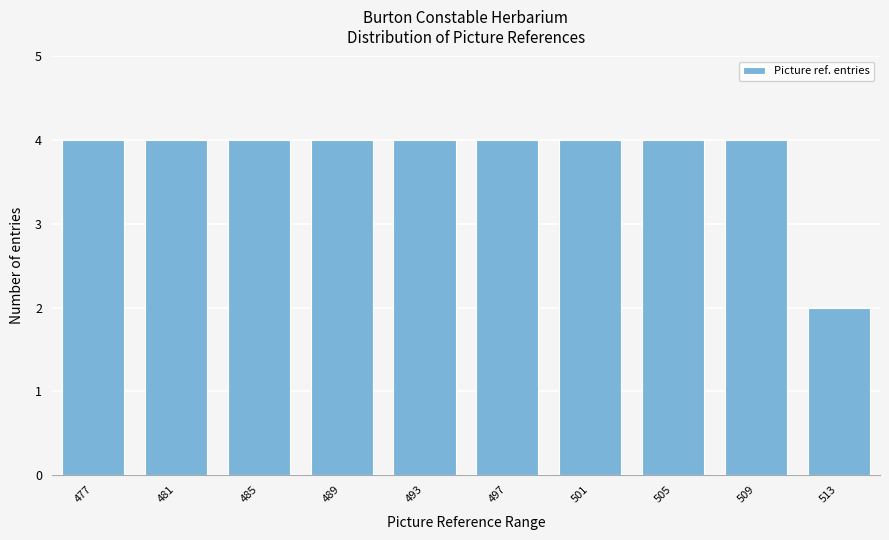

Reading right to left, what are all the values shown in this chart?

2	4	4	4	4	4	4	4	4	4